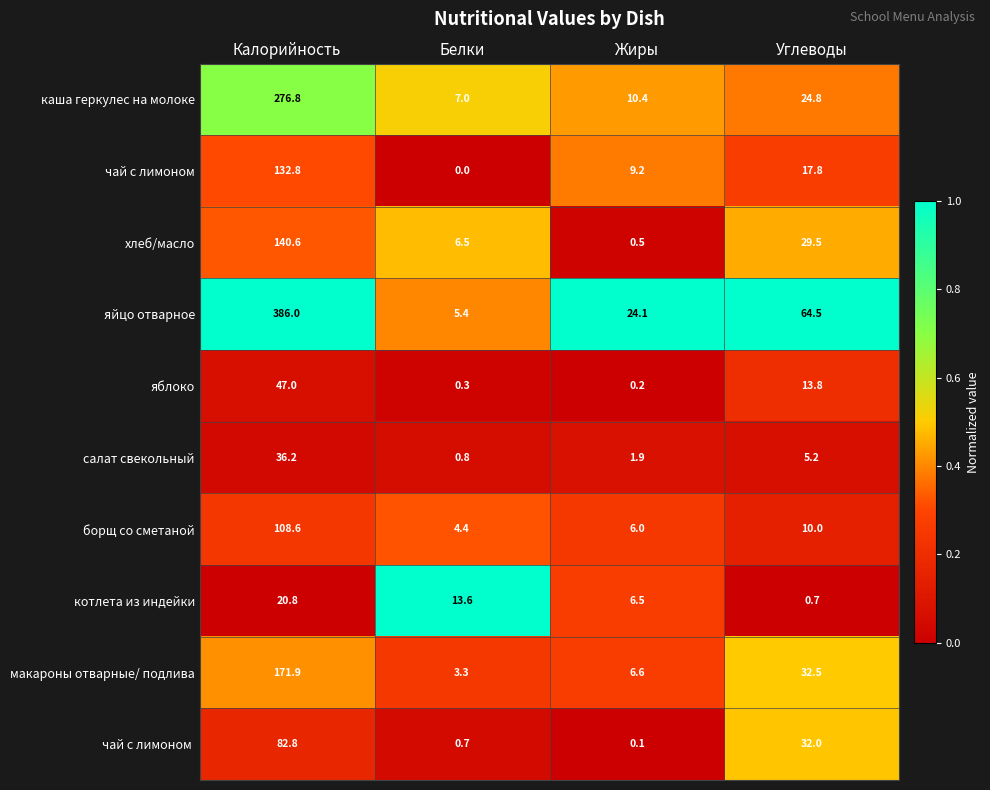

What is the total value across all series at Жиры?

65.5